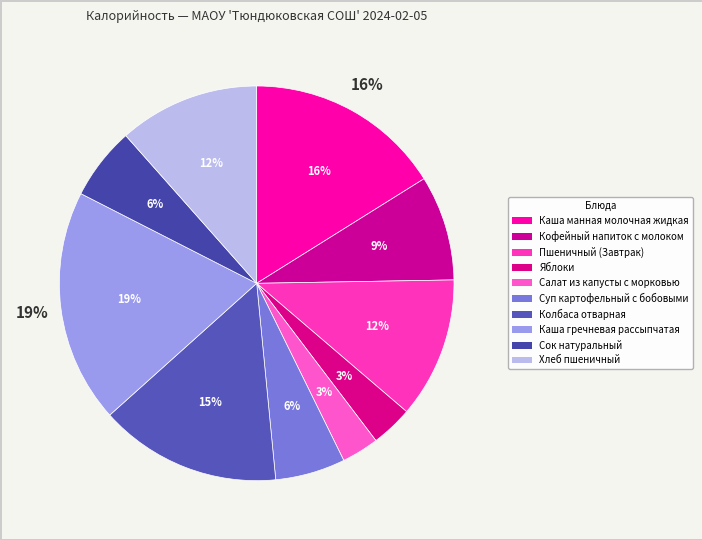

To the nearest percent, what percentage of the pie is Хлеб пшеничный?

12%